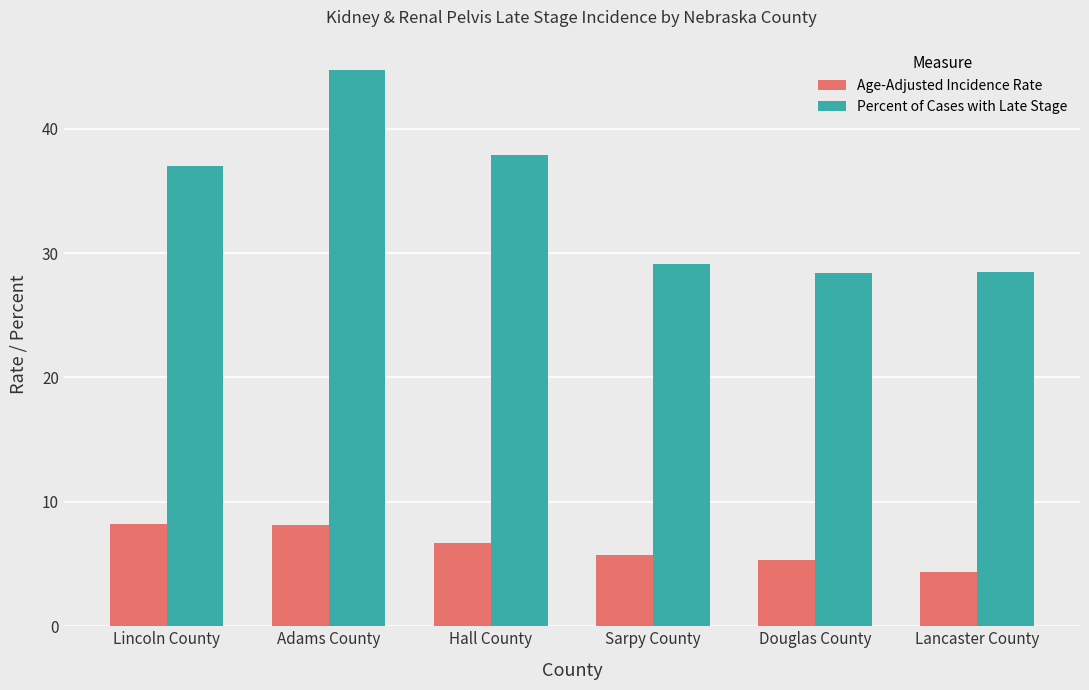

Rank the series by their maximum value, from lowest to highest.

Age-Adjusted Incidence Rate, Percent of Cases with Late Stage